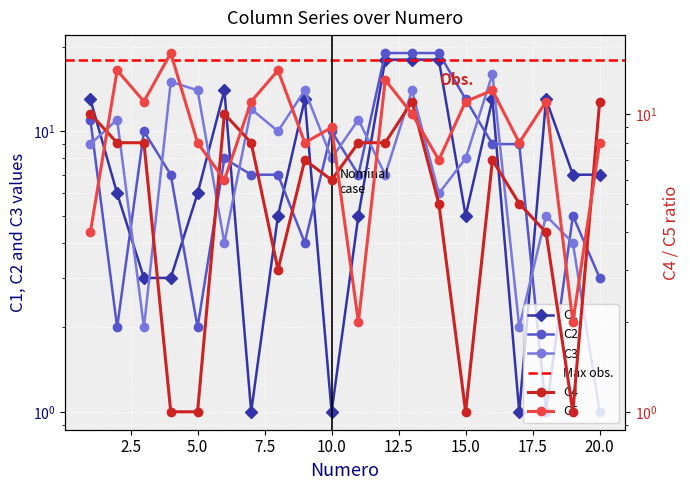

What is the value of the C5 point at the 3rd from the left?

11